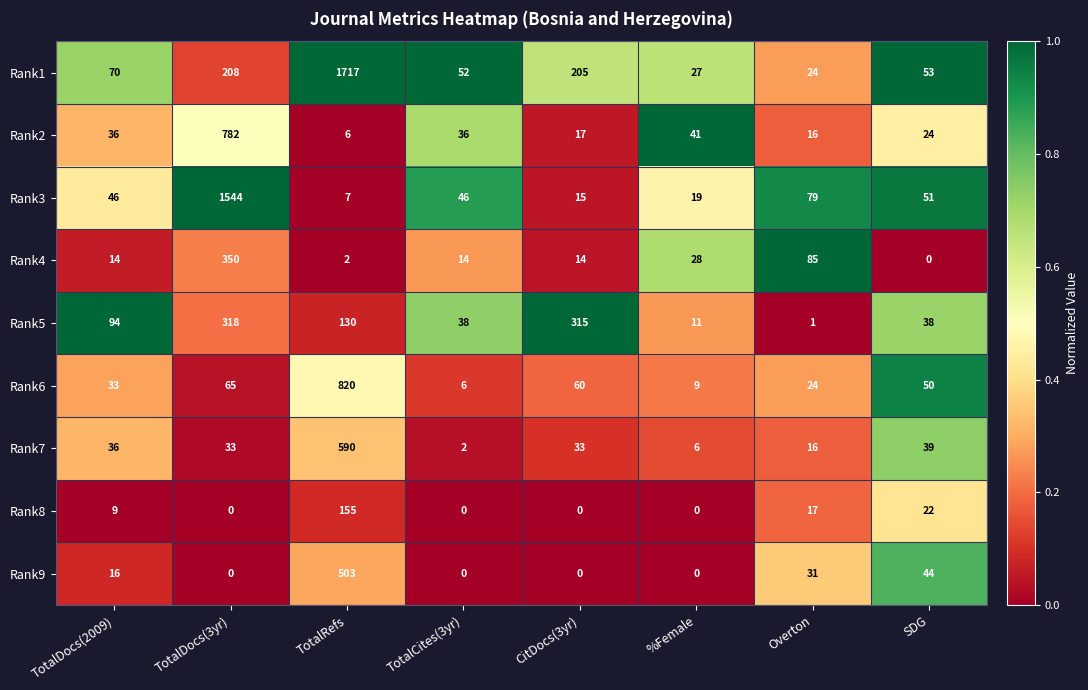

Which category has the highest value across all series?

TotalRefs